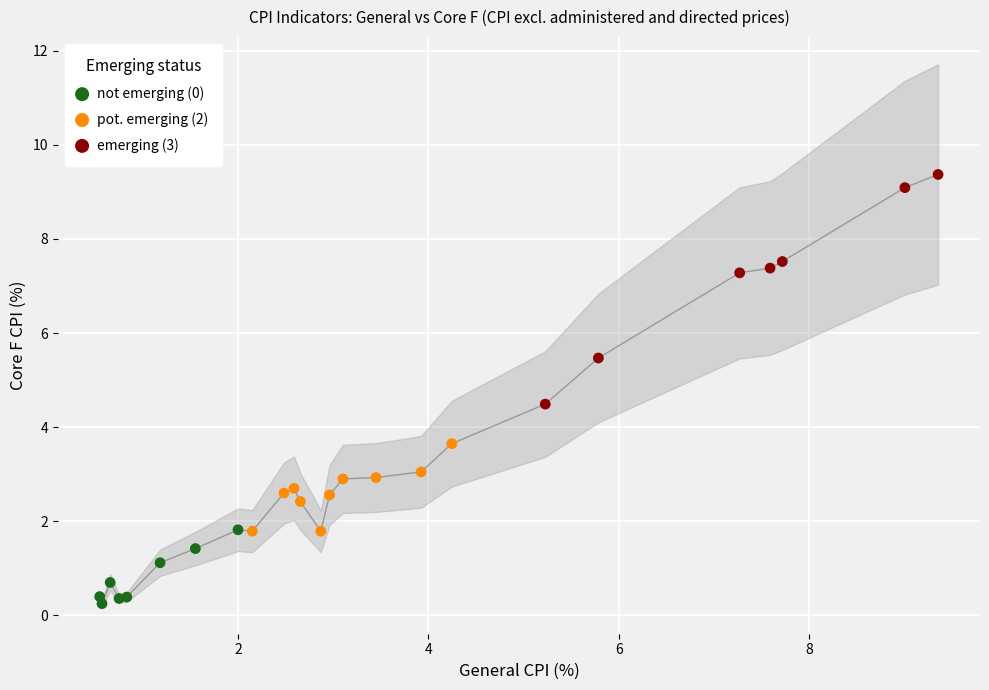

Which series reaches the maximum Y coordinate?

emerging (3)